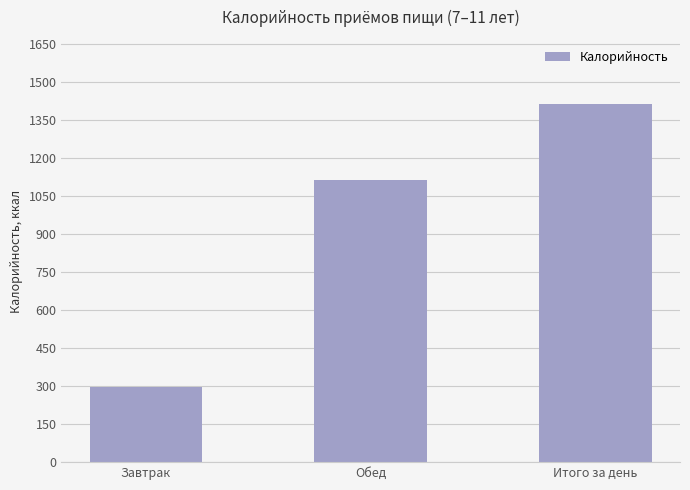

What is the label of the 2nd bar from the left?

Обед